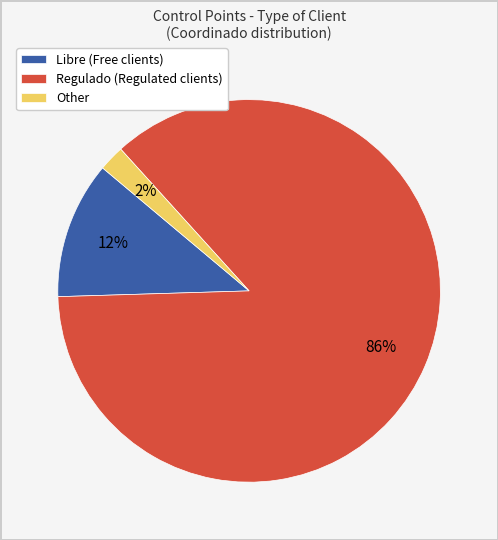

Which slice is the smallest?

Other